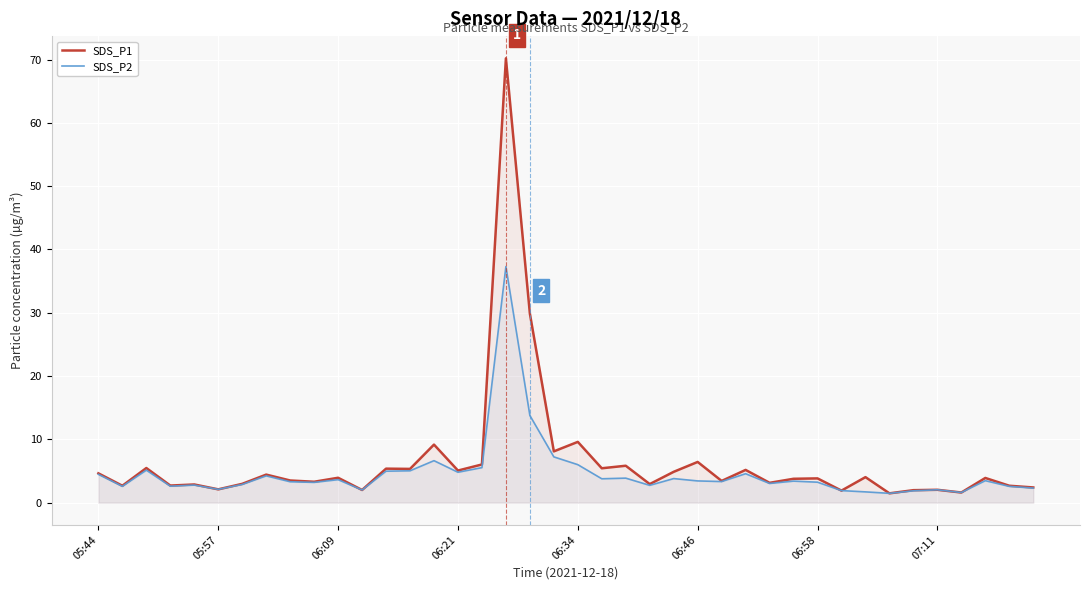

Which series has the largest total across all categories?

SDS_P1